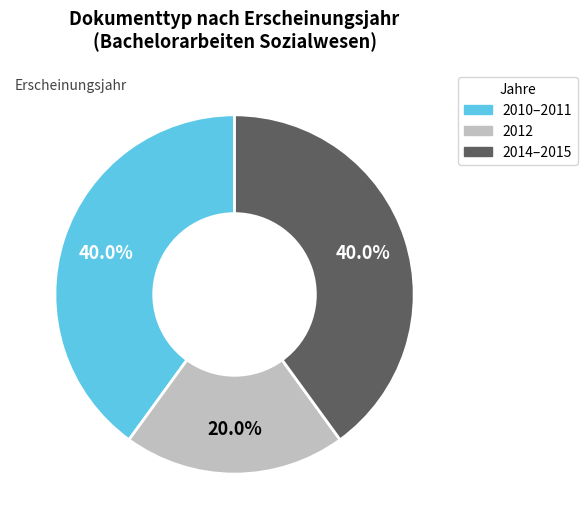

Combined, do 2012 and 2010–2011 account for over 50%?

Yes